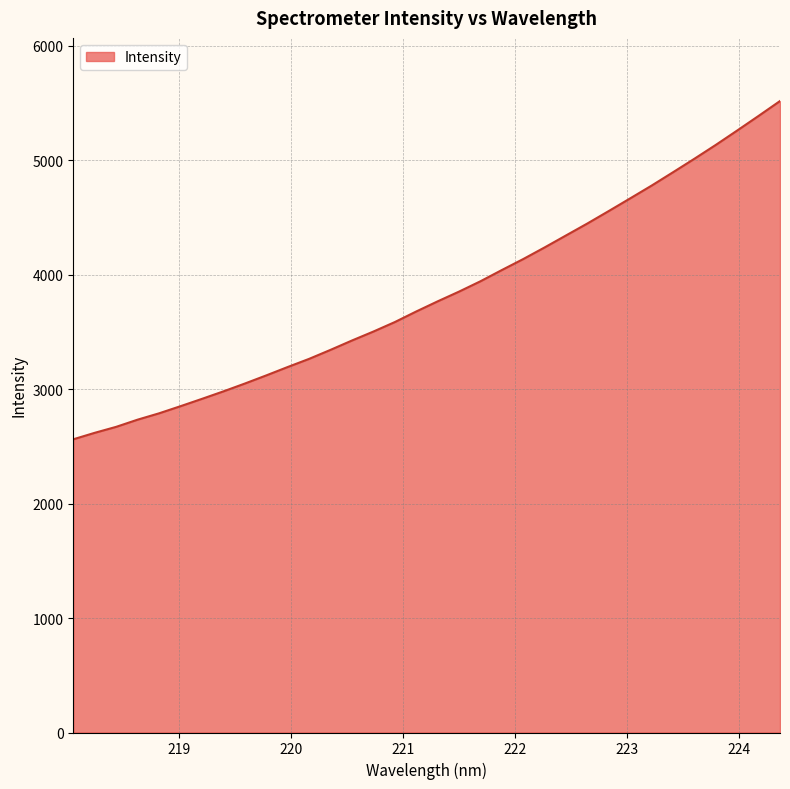

What is the difference between the maximum and minimum values?

2955.5